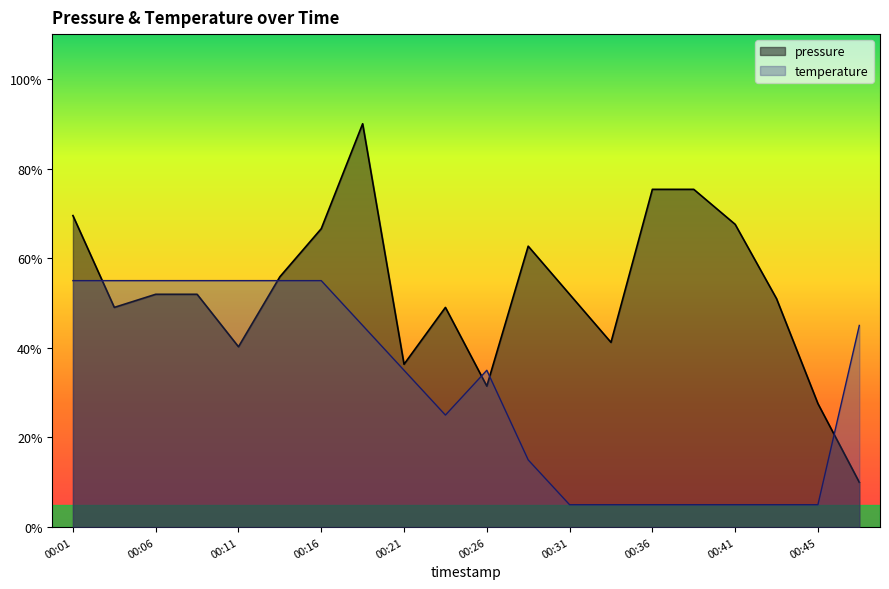

How many data points in temperature are less than 35?

9